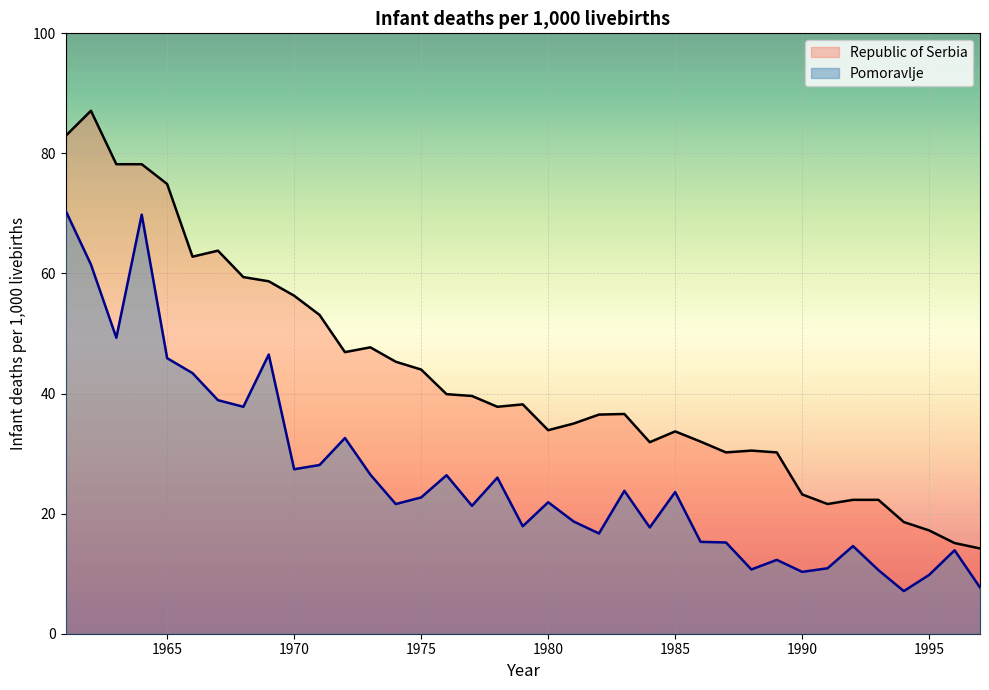

At which category does Pomoravlje reach its first local valley?

1963